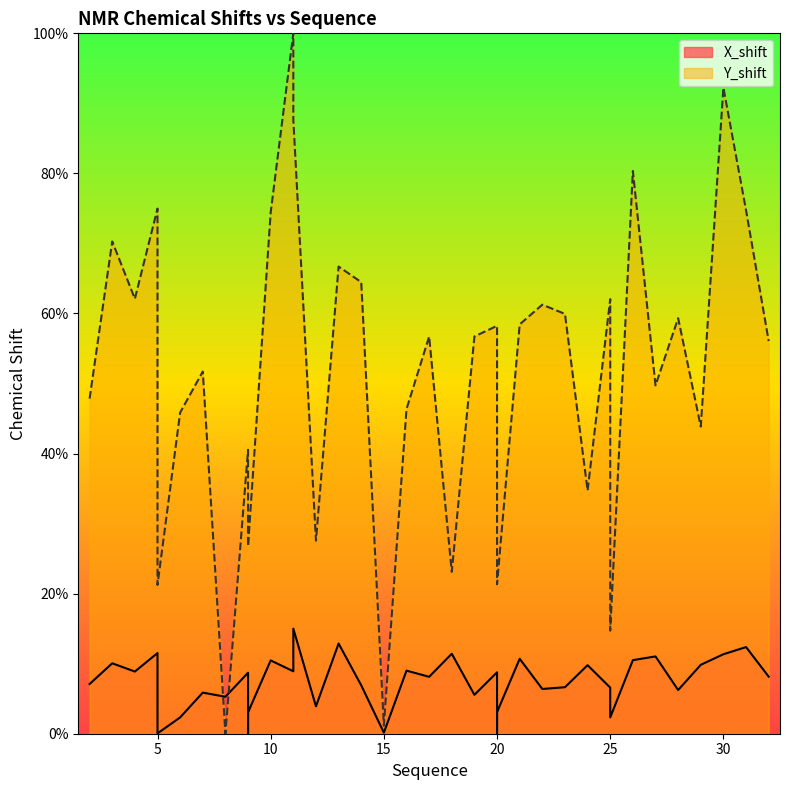

Reading left to right, transcribe all the data shown in this chart.

X_shift: 7.1	10.1	8.9	11.5	3.0	0.0	2.3	5.9	5.3	8.7	0.1	3.1	10.5	8.9	15.0	3.9	12.9	6.9	0.1	9.0	8.1	11.4	5.6	8.8	0.0	3.1	10.7	6.4	6.6	9.8	6.6	3.4	2.3	10.5	11.0	6.2	9.8	11.4	12.4	8.1
Y_shift: 47.8	70.3	62.1	75.0	21.2	21.2	45.9	51.7	0.0	40.5	26.8	26.8	74.4	100.0	87.7	27.6	66.7	64.5	1.2	46.4	56.7	23.1	56.7	58.2	21.3	21.3	58.4	61.3	59.9	34.7	62.1	14.7	14.7	80.4	49.7	59.3	43.9	92.2	74.7	56.1